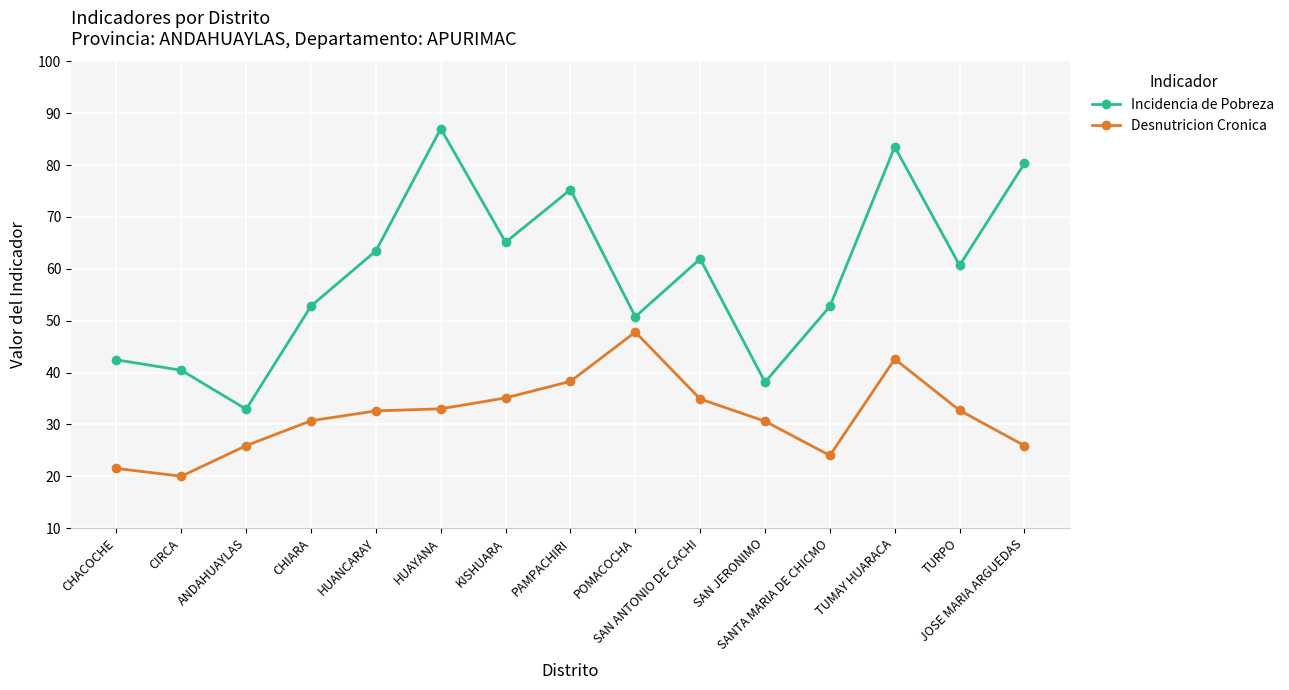

True or false: Desnutricion Cronica and Incidencia de Pobreza intersect in this chart.

False